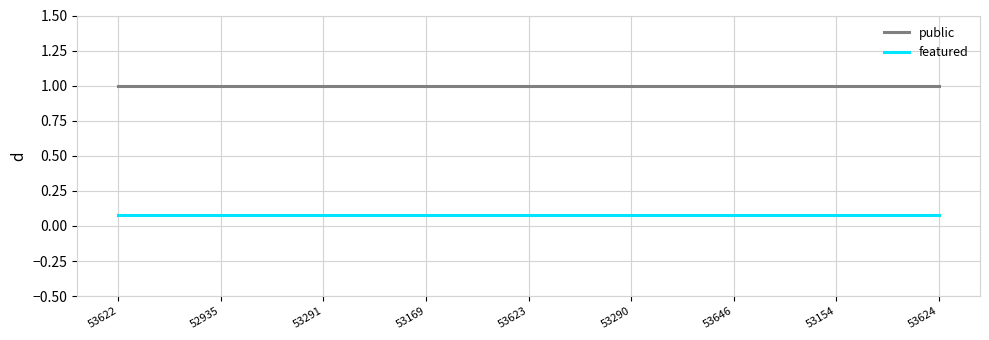

What is the sum of all public values?

9.0